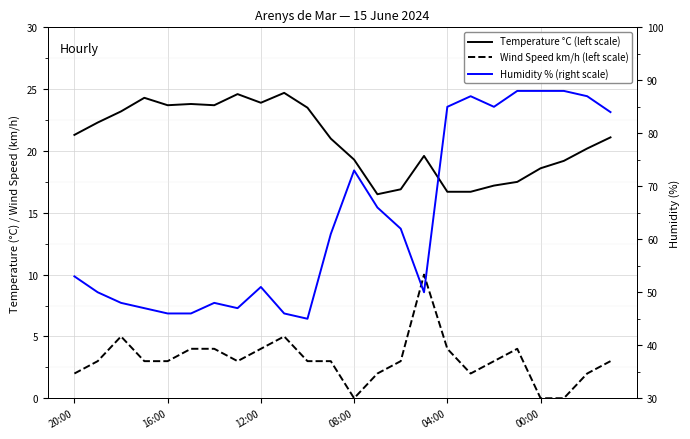

True or false: Temperature °C (left scale) has more than 1 interior local peaks.

True